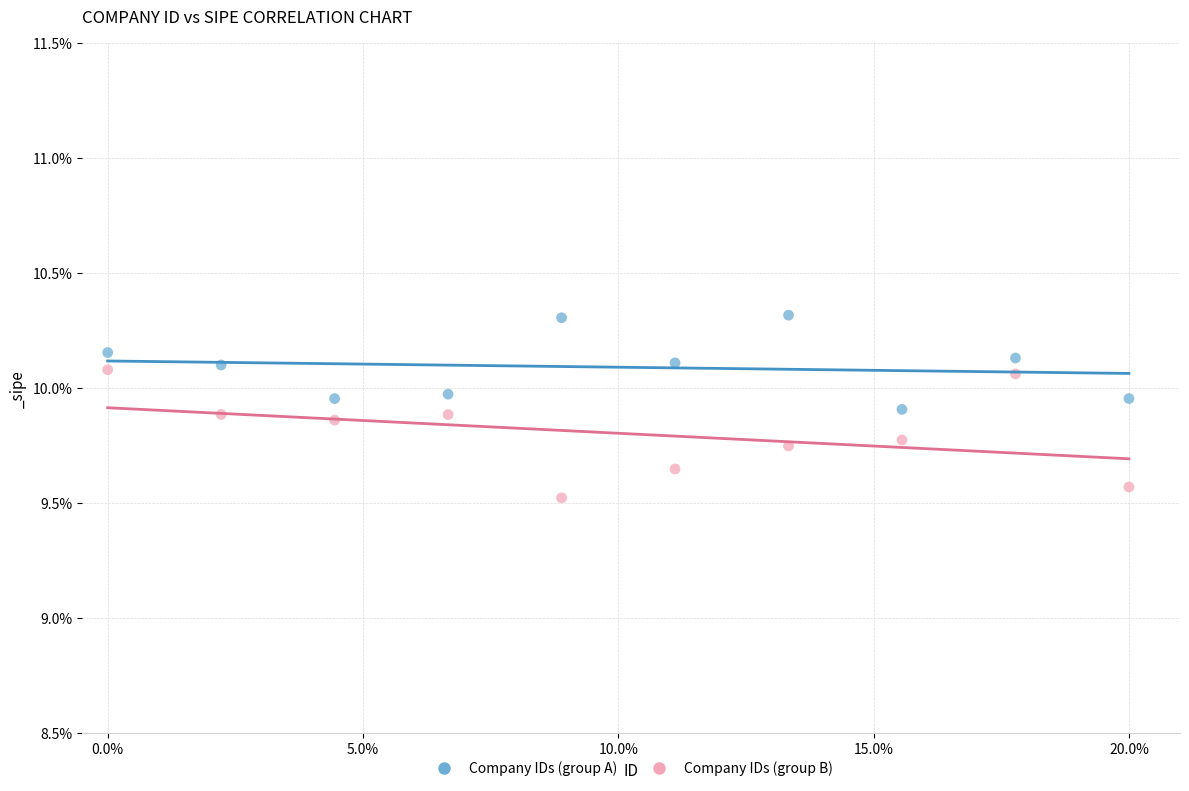

What are all the series names shown in the legend?

Company IDs (group A), Company IDs (group B)